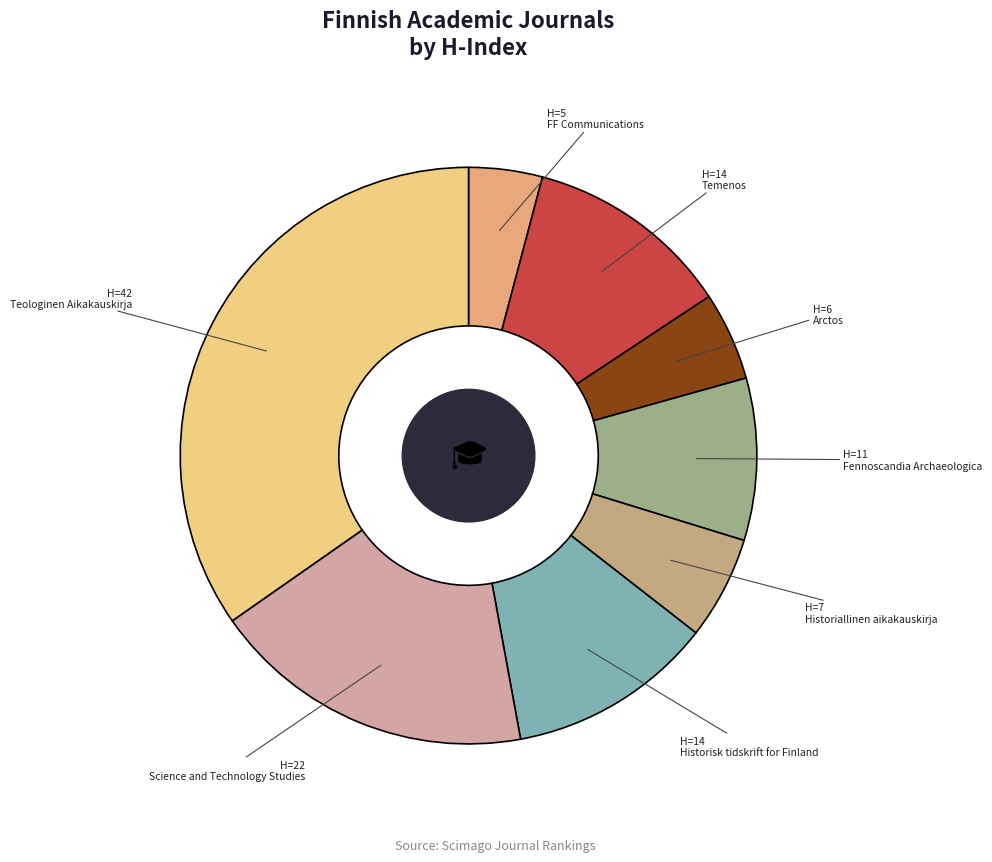

To the nearest percent, what is the difference between the largest and smallest slice percentages?

31%